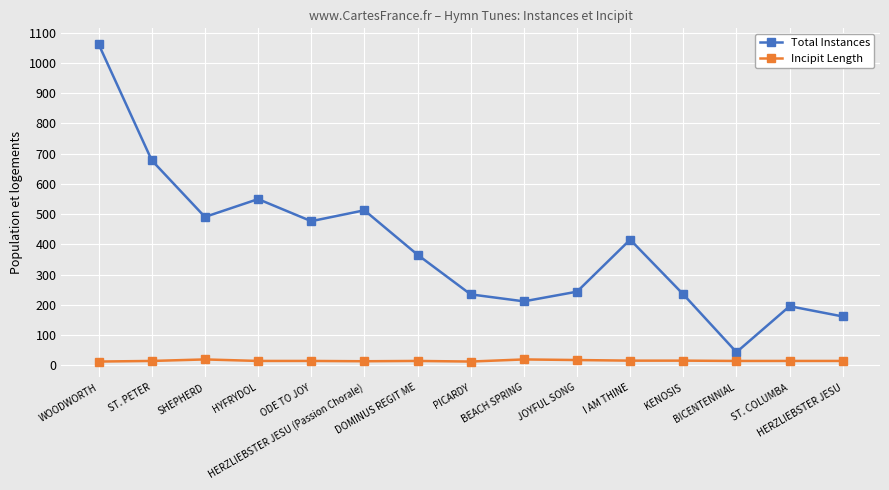

How many lines are shown in the chart?

2